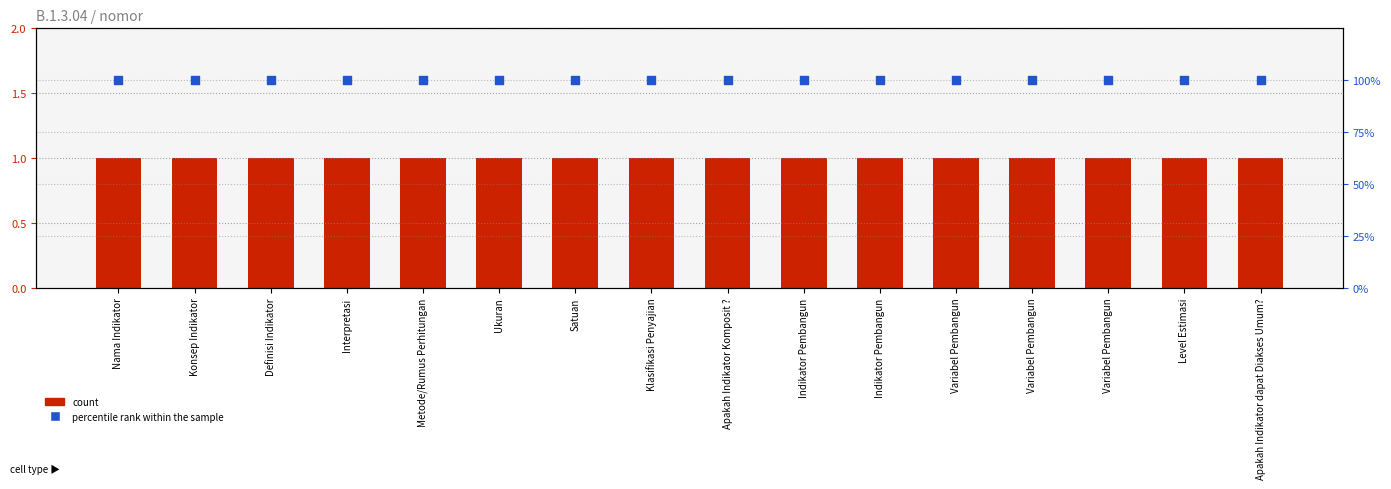

Which series contains the lowest Y value?

count